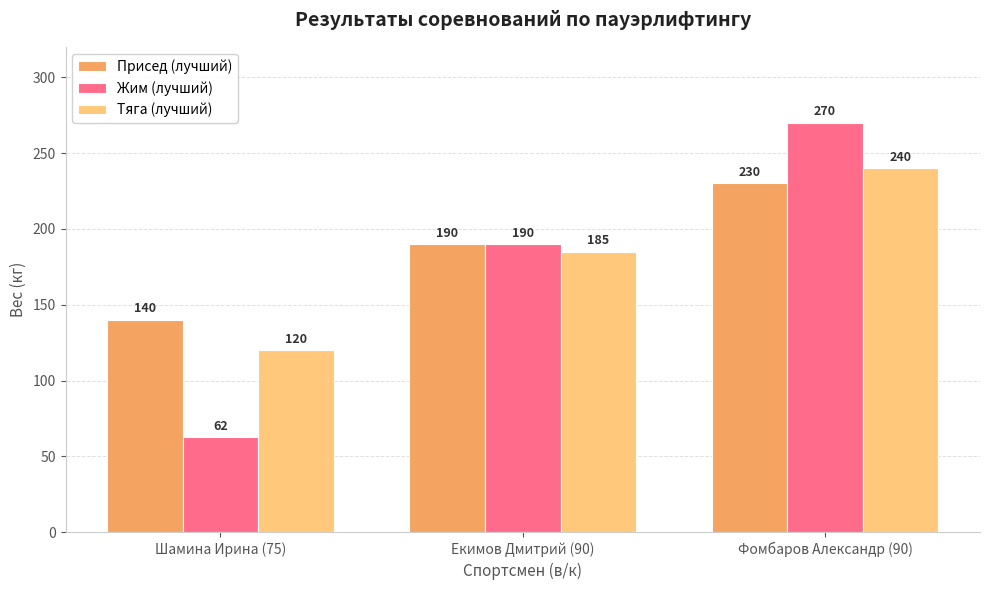

How many categories are shown in the chart?

3